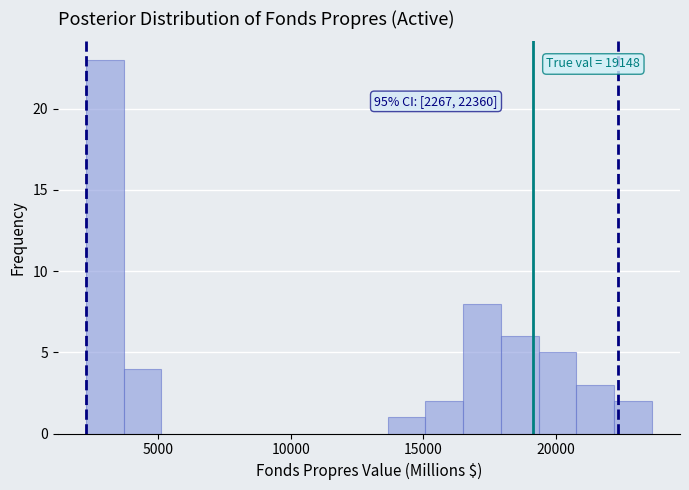

Read against the x-axis, roughly where is the centre of the tallest bar?

3000